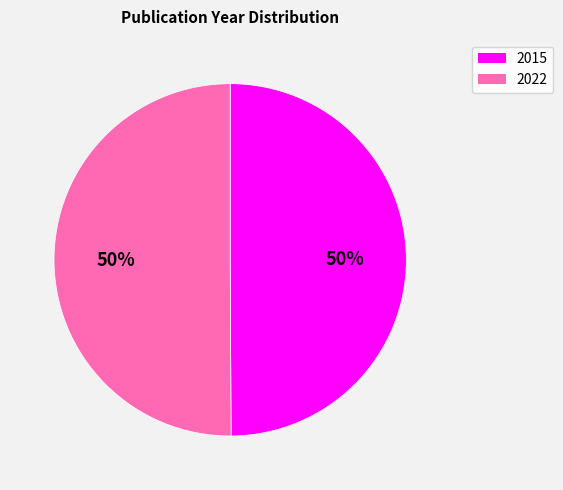

To the nearest percent, what is the average slice percentage?

50%